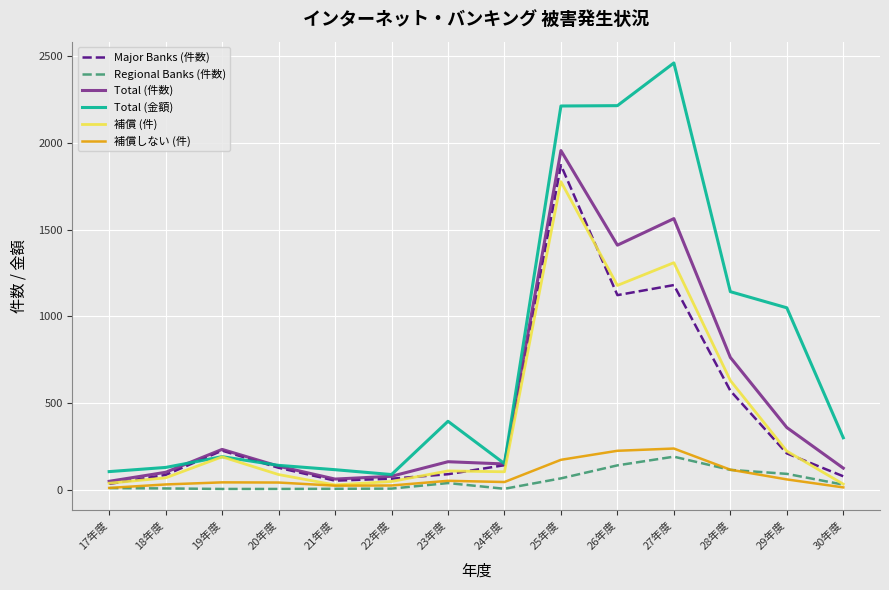

Which series has the widest spread of values?

Total (金額)